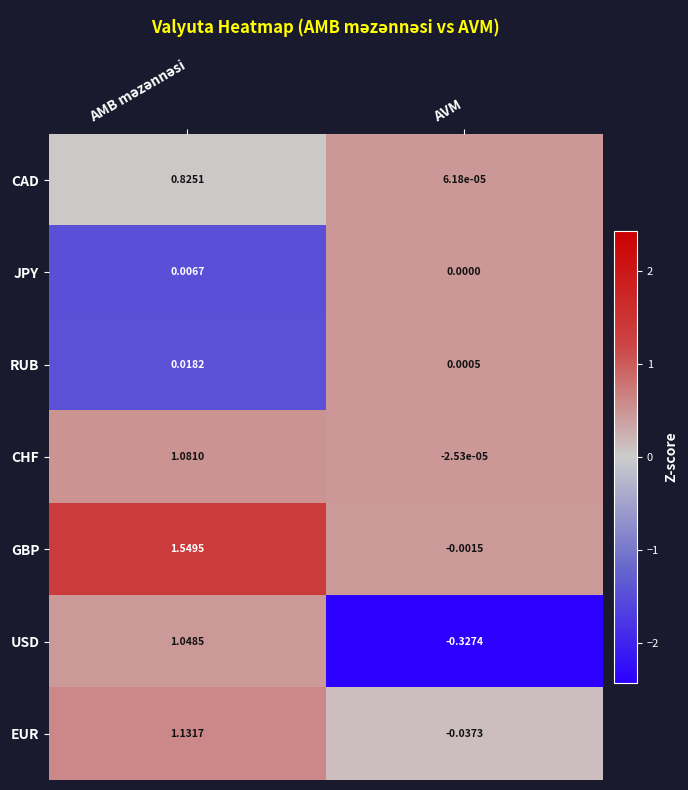

Rank the series at AVM from highest to lowest value.

RUB, CAD, JPY, CHF, GBP, EUR, USD